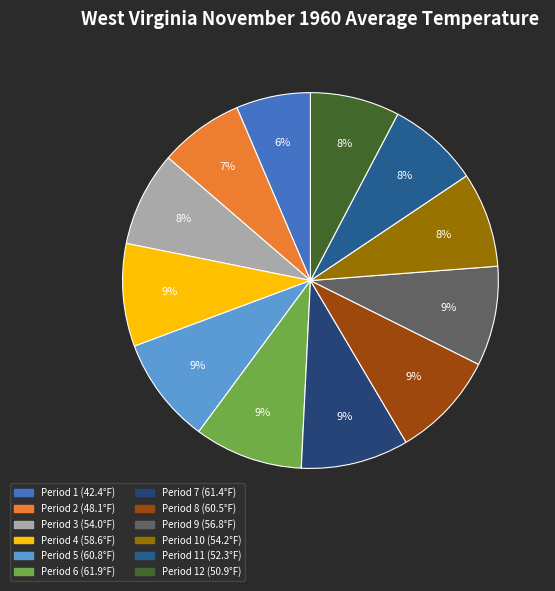

Count the number of slices in the pie.

12